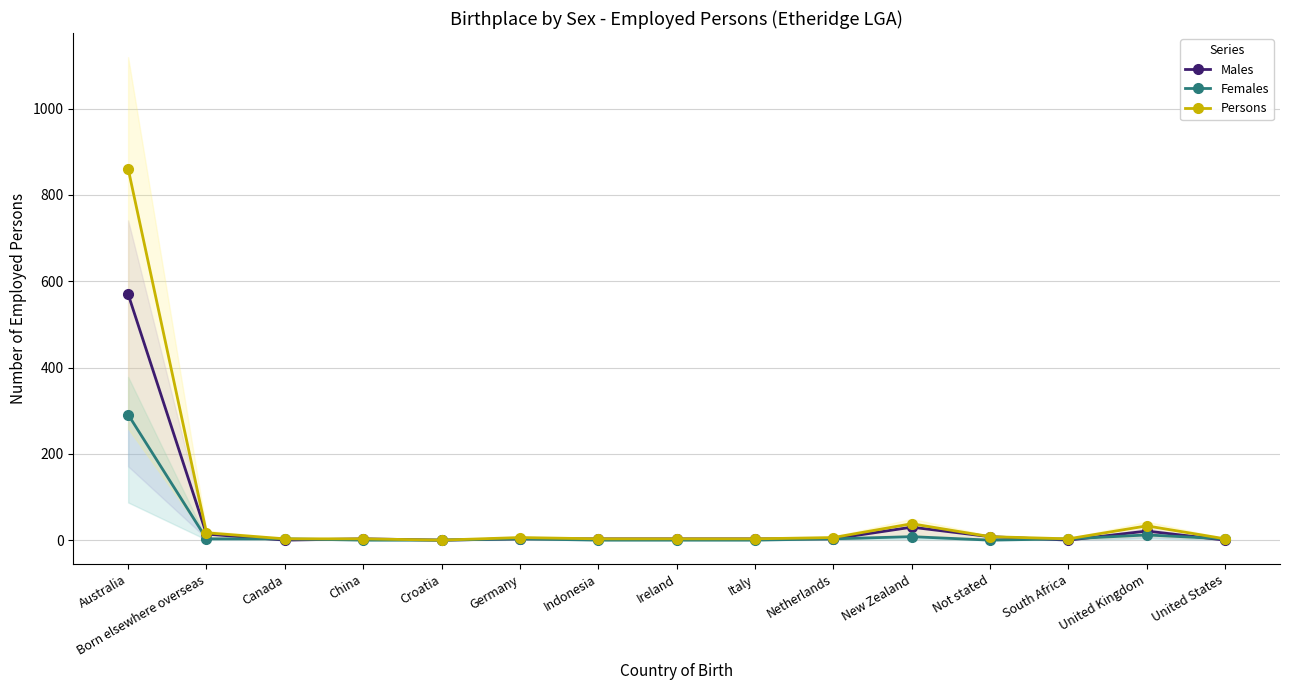

Reading left to right, what are all the values shown in this chart?

Males: 570	14	0	3	0	3	3	3	3	3	30	8	0	21	0
Females: 291	3	3	0	0	3	0	0	0	3	8	0	3	12	3
Persons: 861	17	3	3	0	6	3	3	3	6	38	8	3	33	3